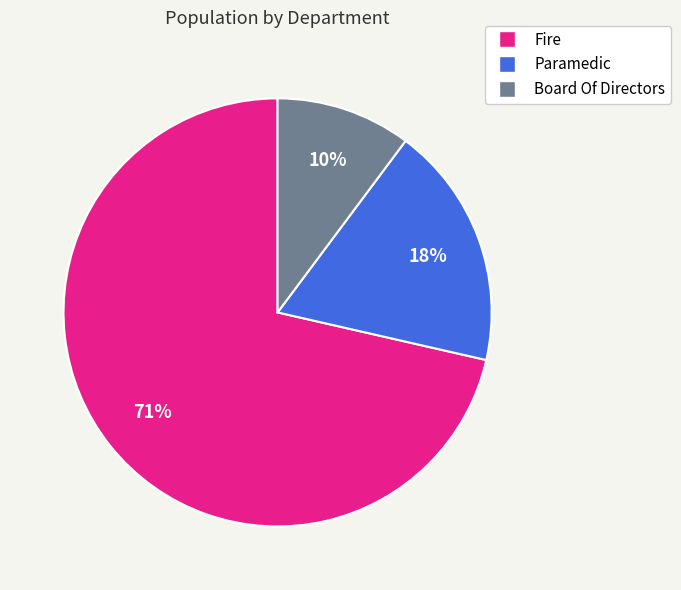

What is the majority slice?

Fire